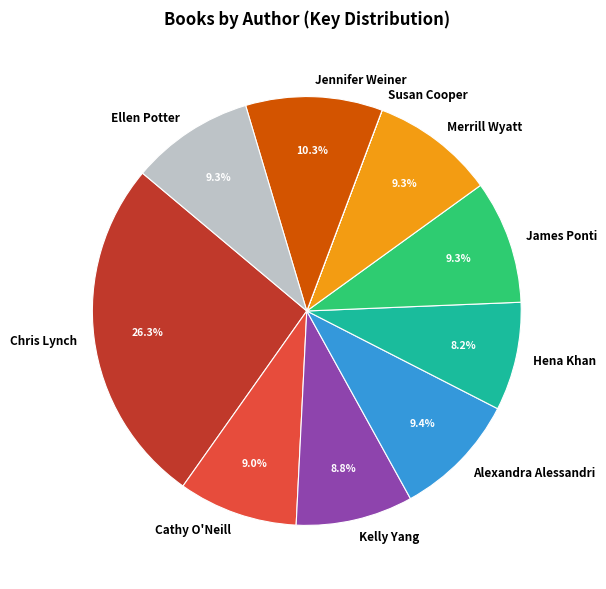

Is there a majority slice in this chart?

No